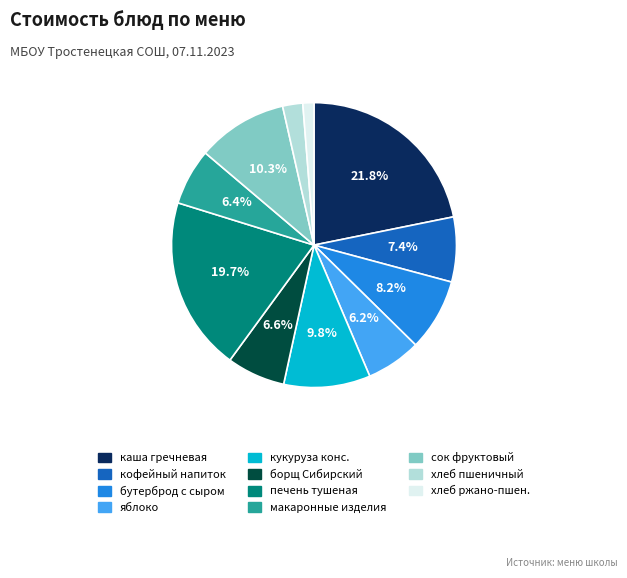

Is there any slice that represents more than half of the pie?

No